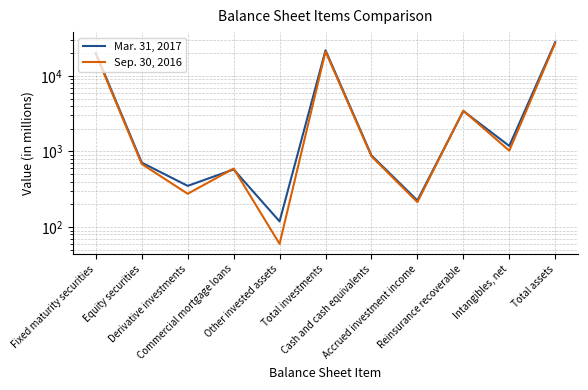

Reading right to left, list all the values displayed in this chart.

Mar. 31, 2017: Total assets=27897	Intangibles, net=1184	Reinsurance recoverable=3426	Accrued investment income=225	Cash and cash equivalents=887	Total investments=21813	Other invested assets=119	Commercial mortgage loans=579	Derivative investments=351	Equity securities=712	Fixed maturity securities=20052
Sep. 30, 2016: Total assets=27035	Intangibles, net=1026	Reinsurance recoverable=3464	Accrued investment income=214	Cash and cash equivalents=864	Total investments=21025	Other invested assets=60	Commercial mortgage loans=595	Derivative investments=276	Equity securities=683	Fixed maturity securities=19411